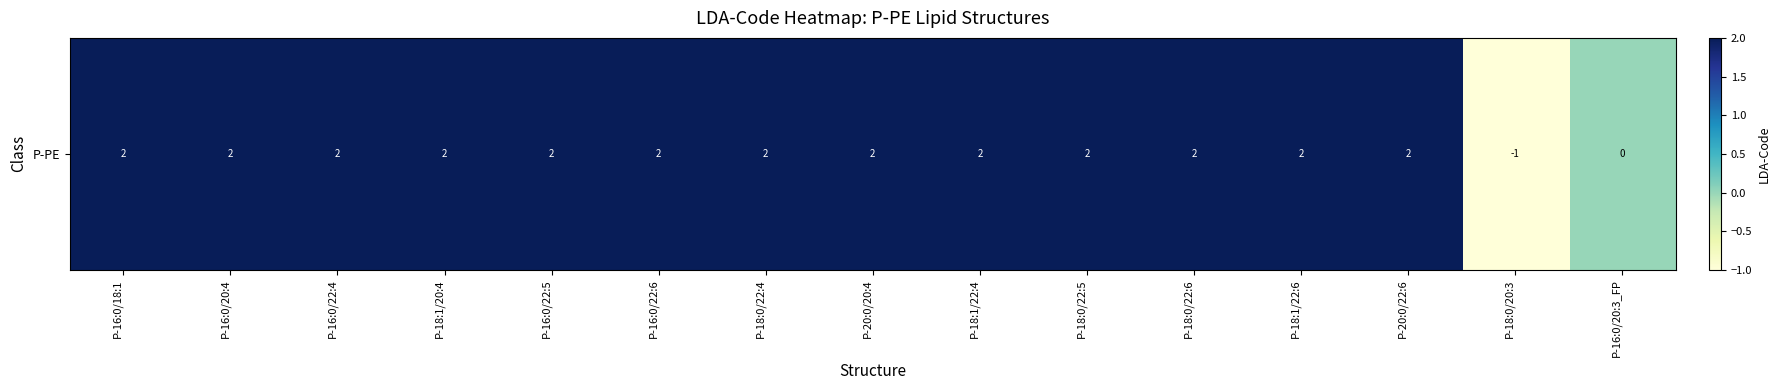

Which has a higher value, P-16:0/22:5 or P-18:0/22:6?

P-16:0/22:5